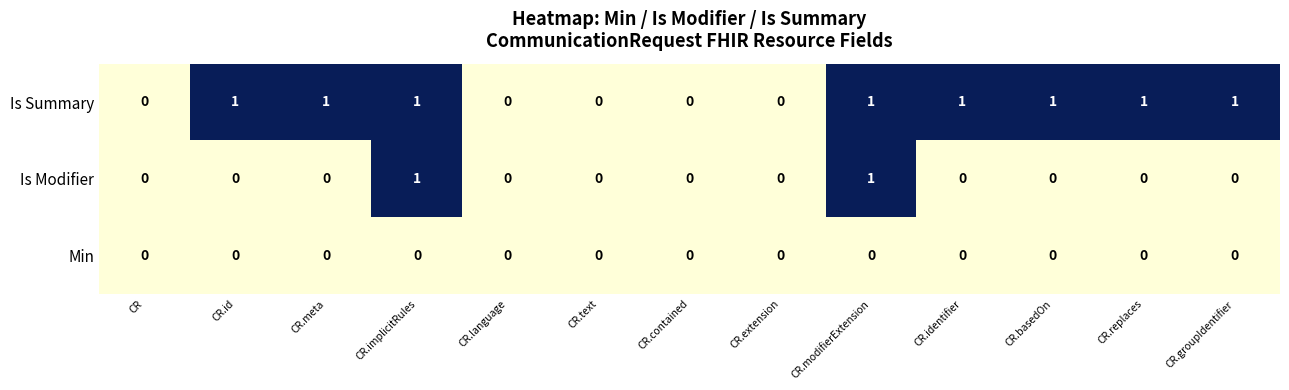

Which series has the largest total across all categories?

Is Summary